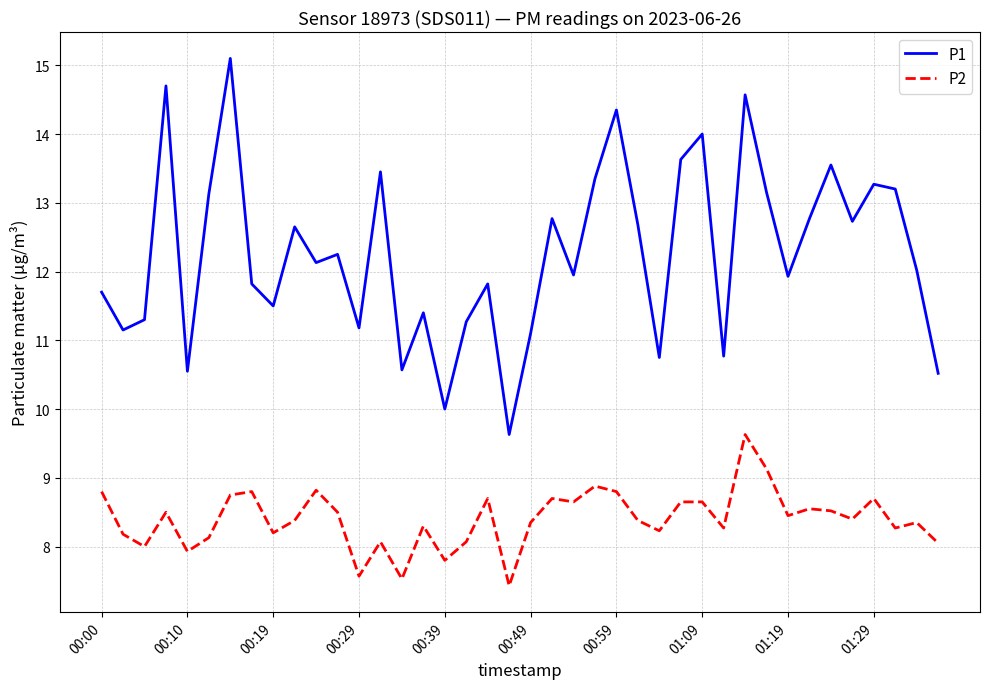

List the series in order of their overall mean, highest first.

P1, P2